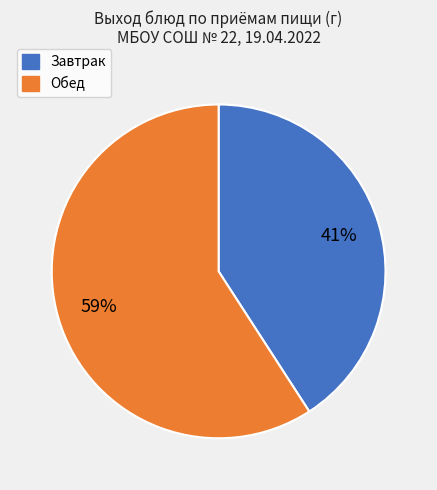

How many segments does this pie chart have?

2